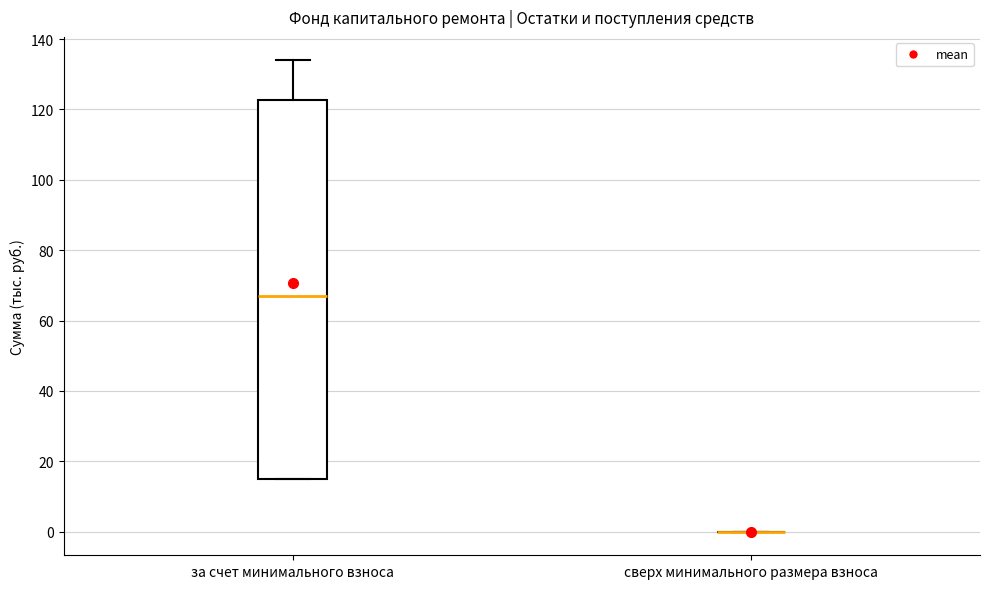

Which box is the tallest, from its lower edge to its upper edge?

за счет минимального взноса